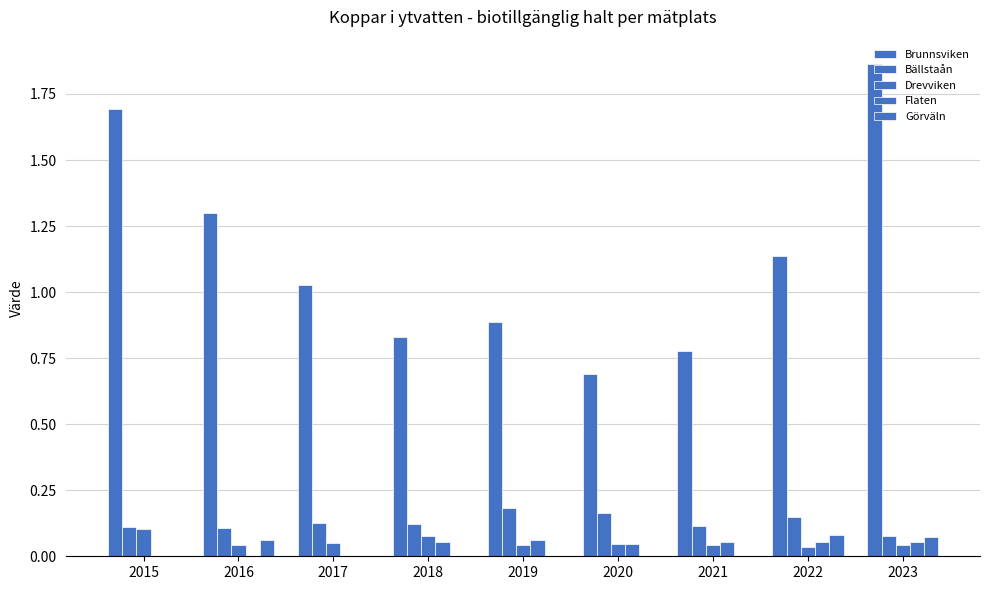

Which category has the lowest value across all series?

2015